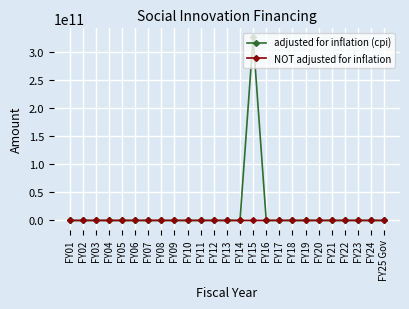

How many data points in NOT adjusted for inflation are above 0?

2